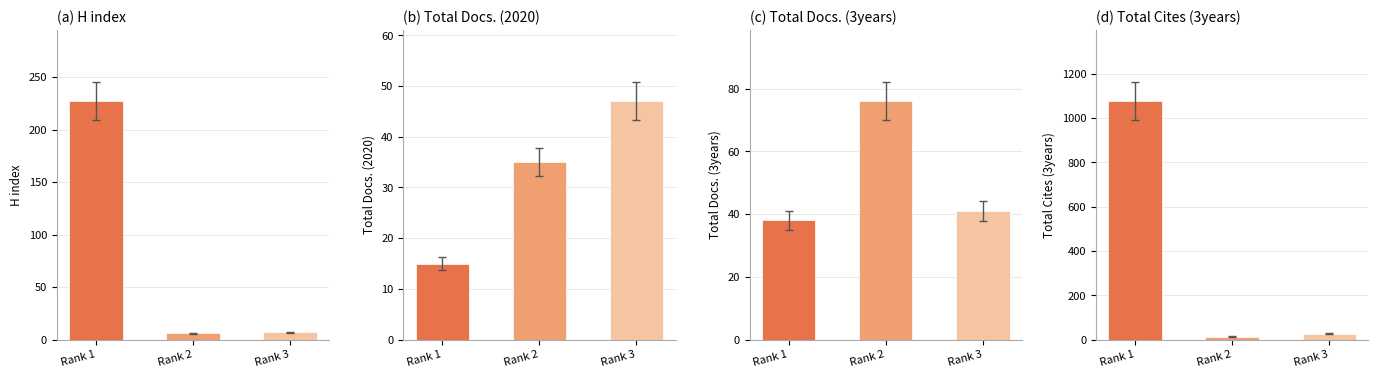

How many groups of bars are there?

3